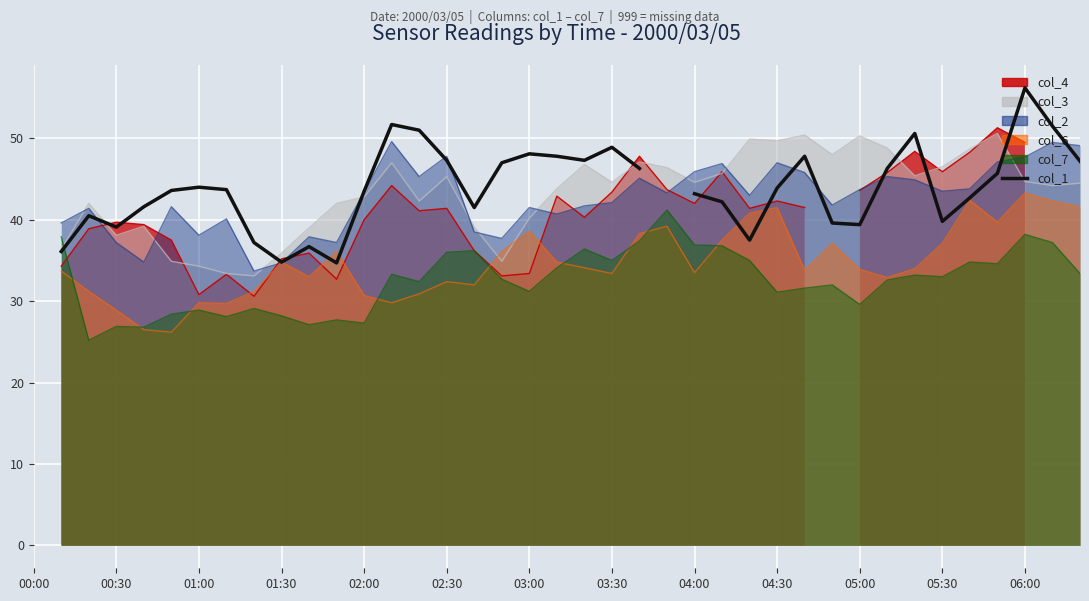

Count the number of values greater than 43.

22